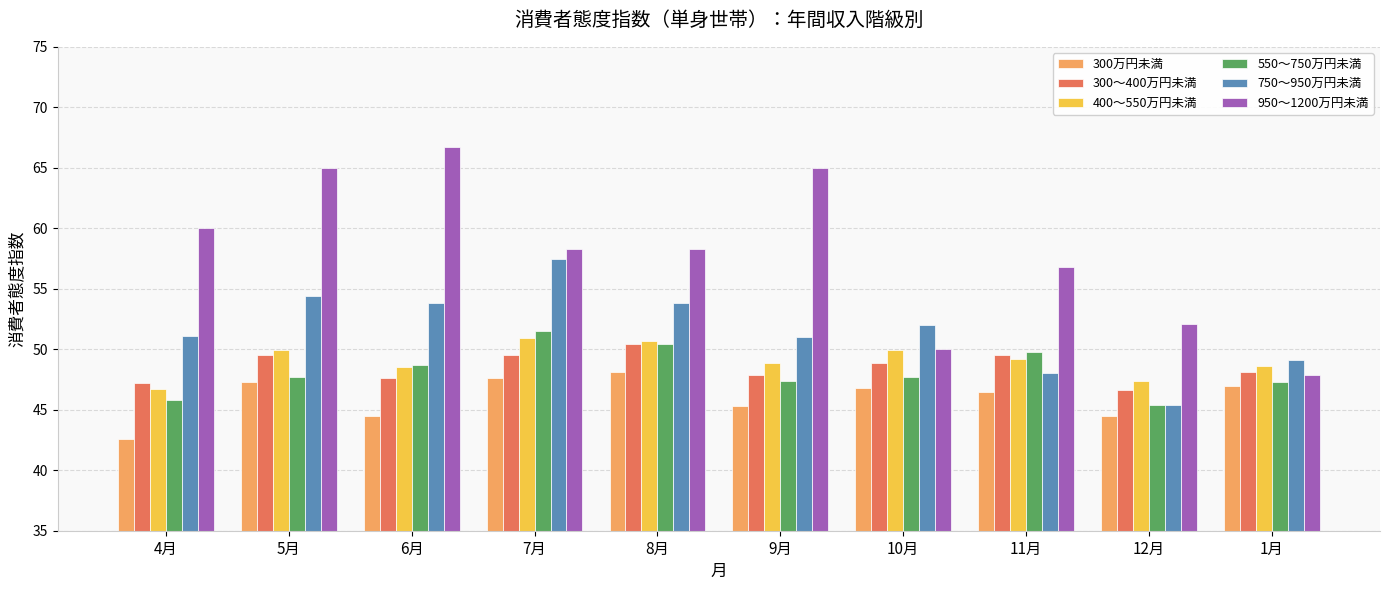

At how many categories does at least one series exceed 57?

6